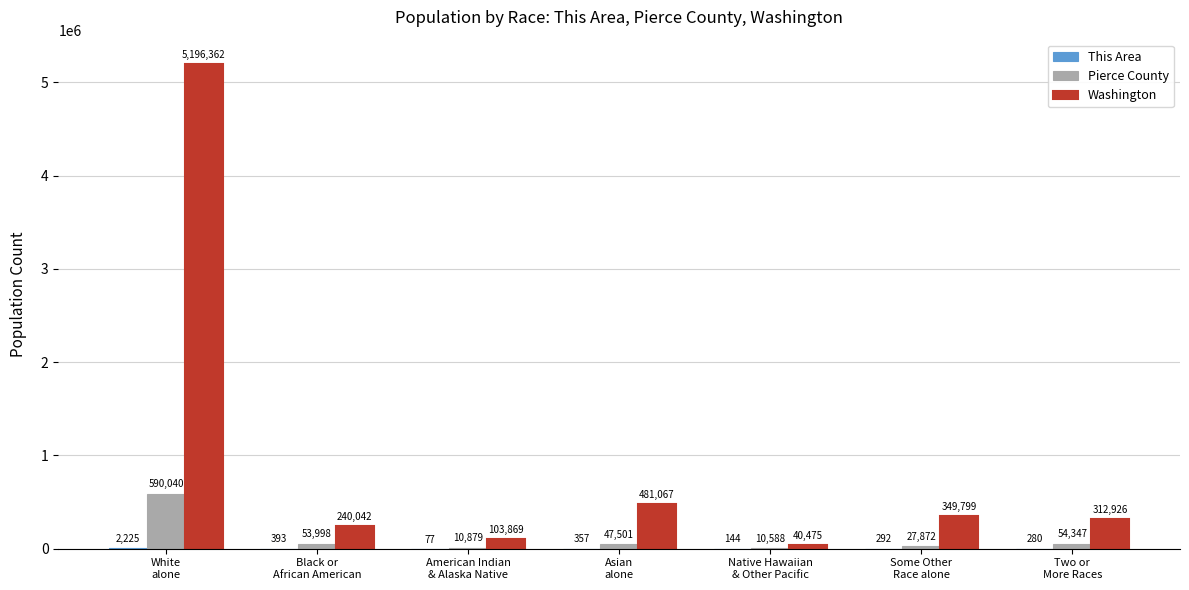

Where is Pierce County nearest to the value 300314?

Two or
More Races